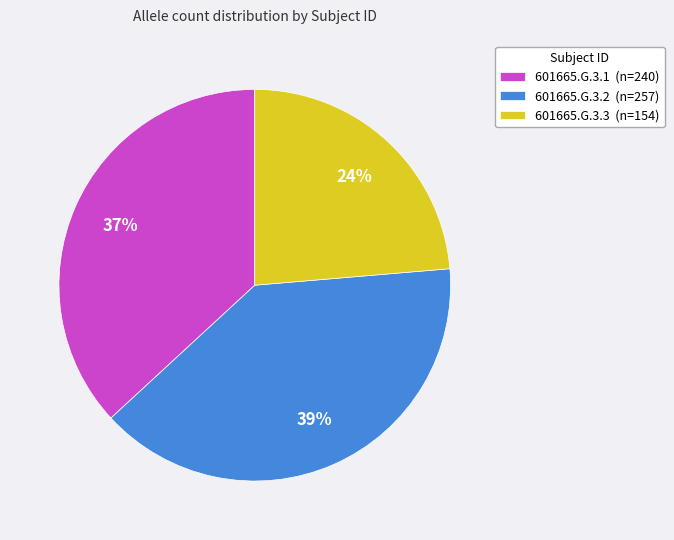

Is the sum of 601665.G.3.1 (n=240) and 601665.G.3.3 (n=154) greater than half?

Yes